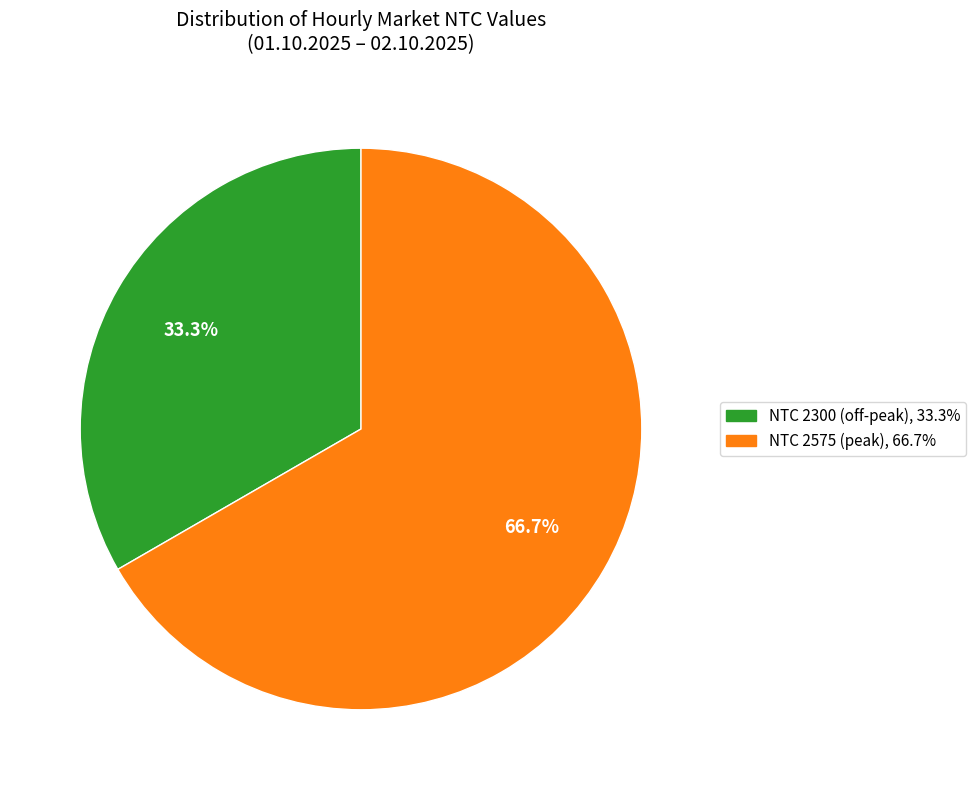

How many slices are in this pie chart?

2